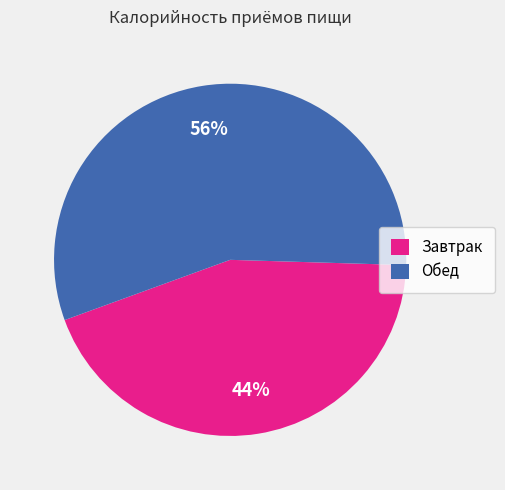

To the nearest percent, what percentage of the pie is Обед?

56%